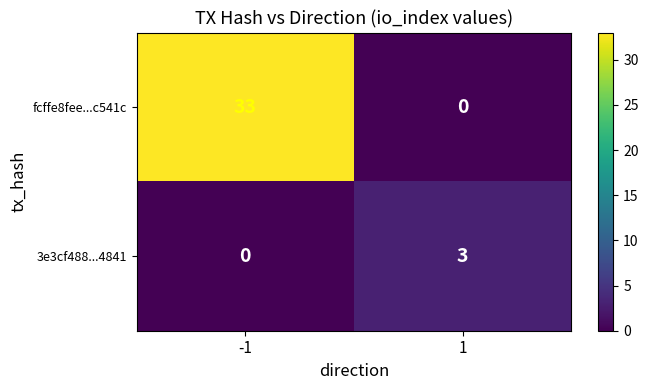

How many values in the fcffe8fee...c541c series are below 33?

1